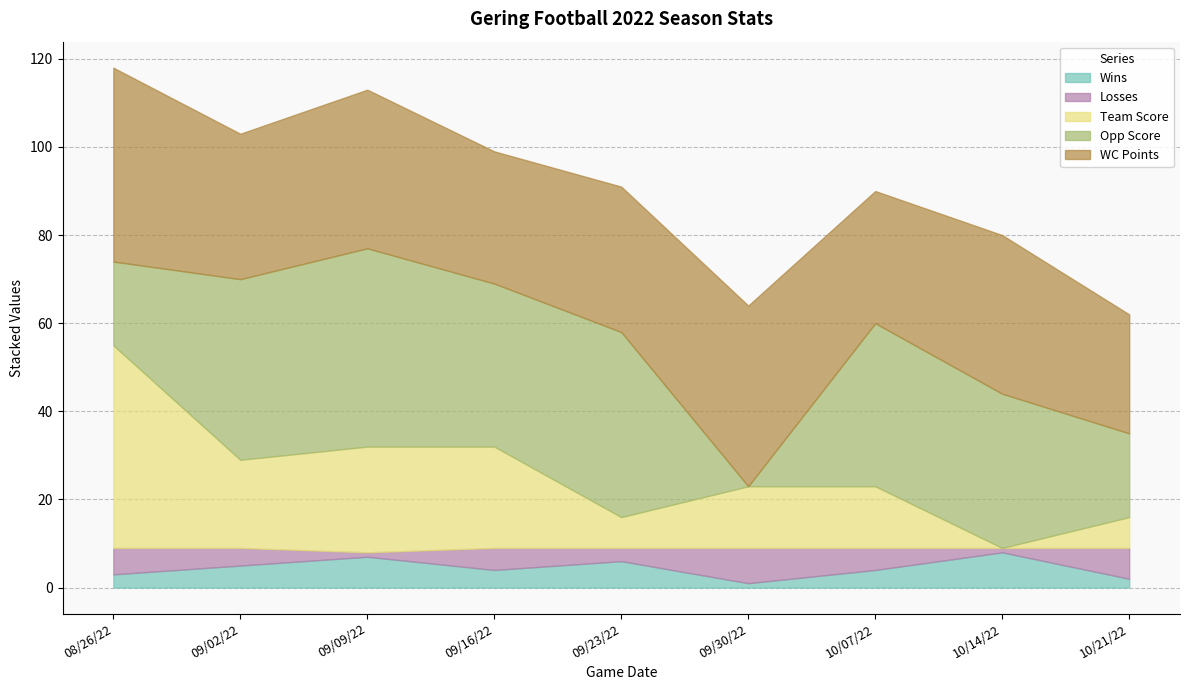

Which series has the widest spread of values?

Team Score